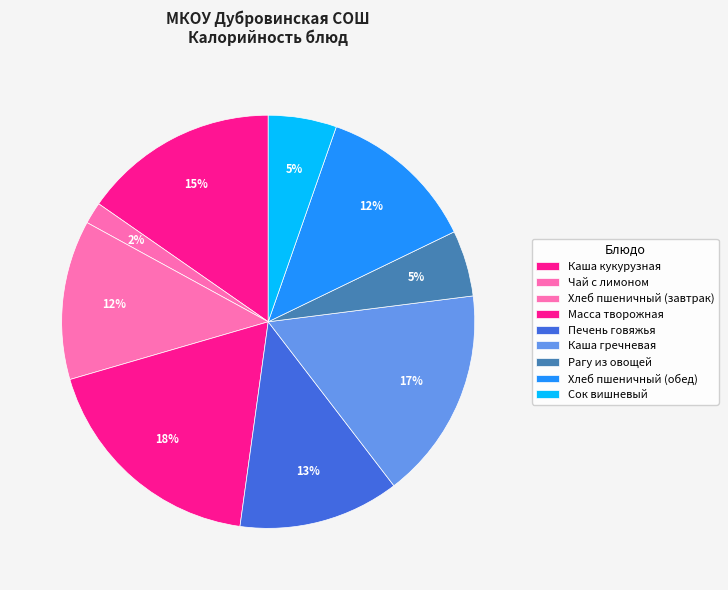

How many segments does this pie chart have?

9